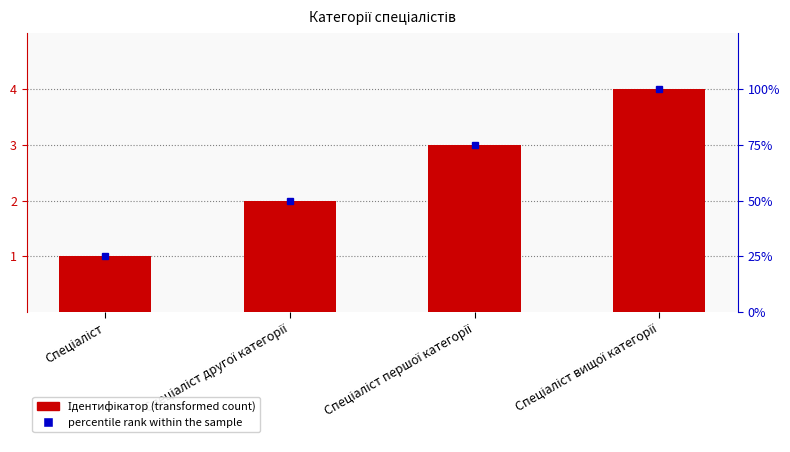

What is the difference between the maximum and second lowest values?

2